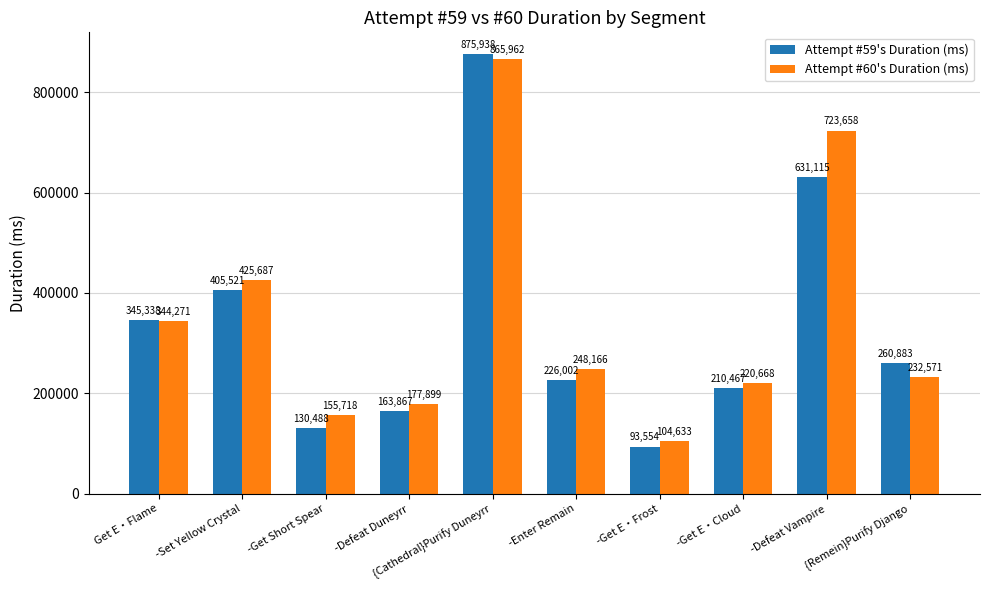

Reading left to right, transcribe all the data shown in this chart.

Attempt #59's Duration (ms): Get E・Flame=345338	-Set Yellow Crystal=405521	-Get Short Spear=130488	-Defeat Duneyrr=163867	{Cathedral}Purify Duneyrr=875938	-Enter Remain=226002	-Get E・Frost=93554	-Get E・Cloud=210467	-Defeat Vampire=631115	{Remein}Purify Django=260883
Attempt #60's Duration (ms): Get E・Flame=344271	-Set Yellow Crystal=425687	-Get Short Spear=155718	-Defeat Duneyrr=177899	{Cathedral}Purify Duneyrr=865962	-Enter Remain=248166	-Get E・Frost=104633	-Get E・Cloud=220668	-Defeat Vampire=723658	{Remein}Purify Django=232571